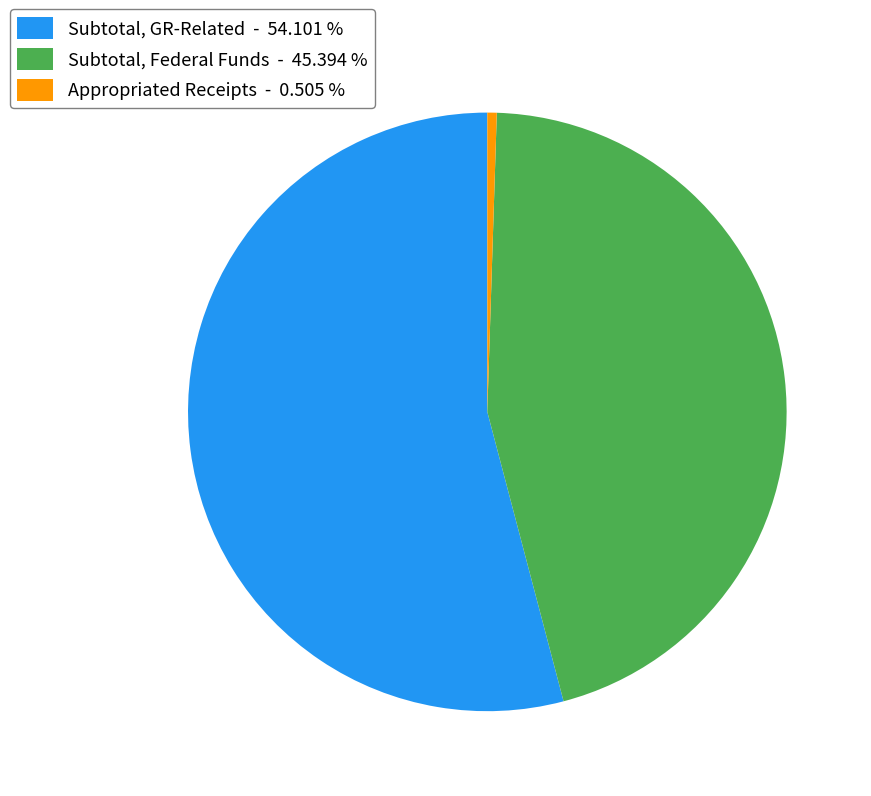

What is the ratio of the value at Subtotal, GR-Related - 54.101 % to the value at Subtotal, Federal Funds - 45.394 %?

1.2